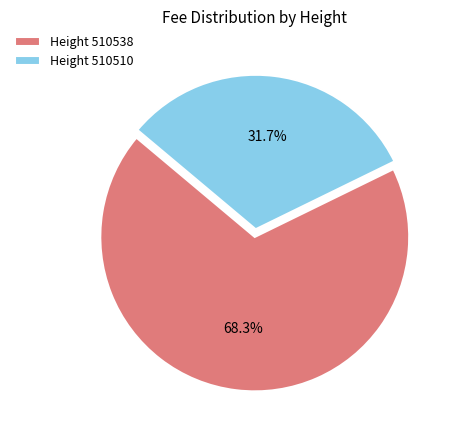

Rank the categories by value from lowest to highest.

Height 510510, Height 510538